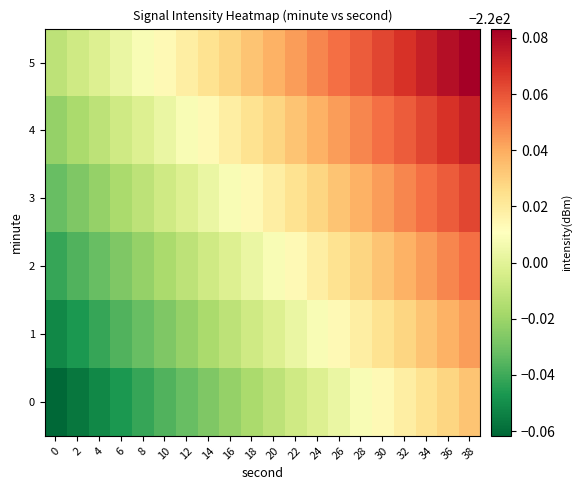

Reading right to left, what are all the values shown in this chart?

0: 38=-220.0	36=-220.0	34=-220.0	32=-220.0	30=-220.0	28=-220.0	26=-220.0	24=-220.0	22=-220.0	20=-220.0	18=-220.0	16=-220.0	14=-220.0	12=-220.0	10=-220.0	8=-220.0	6=-220.0	4=-220.1	2=-220.1	0=-220.1
1: 38=-220.0	36=-220.0	34=-220.0	32=-220.0	30=-220.0	28=-220.0	26=-220.0	24=-220.0	22=-220.0	20=-220.0	18=-220.0	16=-220.0	14=-220.0	12=-220.0	10=-220.0	8=-220.0	6=-220.0	4=-220.0	2=-220.0	0=-220.1
2: 38=-219.9	36=-220.0	34=-220.0	32=-220.0	30=-220.0	28=-220.0	26=-220.0	24=-220.0	22=-220.0	20=-220.0	18=-220.0	16=-220.0	14=-220.0	12=-220.0	10=-220.0	8=-220.0	6=-220.0	4=-220.0	2=-220.0	0=-220.0
3: 38=-219.9	36=-219.9	34=-219.9	32=-220.0	30=-220.0	28=-220.0	26=-220.0	24=-220.0	22=-220.0	20=-220.0	18=-220.0	16=-220.0	14=-220.0	12=-220.0	10=-220.0	8=-220.0	6=-220.0	4=-220.0	2=-220.0	0=-220.0
4: 38=-219.9	36=-219.9	34=-219.9	32=-219.9	30=-219.9	28=-220.0	26=-220.0	24=-220.0	22=-220.0	20=-220.0	18=-220.0	16=-220.0	14=-220.0	12=-220.0	10=-220.0	8=-220.0	6=-220.0	4=-220.0	2=-220.0	0=-220.0
5: 38=-219.9	36=-219.9	34=-219.9	32=-219.9	30=-219.9	28=-219.9	26=-219.9	24=-220.0	22=-220.0	20=-220.0	18=-220.0	16=-220.0	14=-220.0	12=-220.0	10=-220.0	8=-220.0	6=-220.0	4=-220.0	2=-220.0	0=-220.0